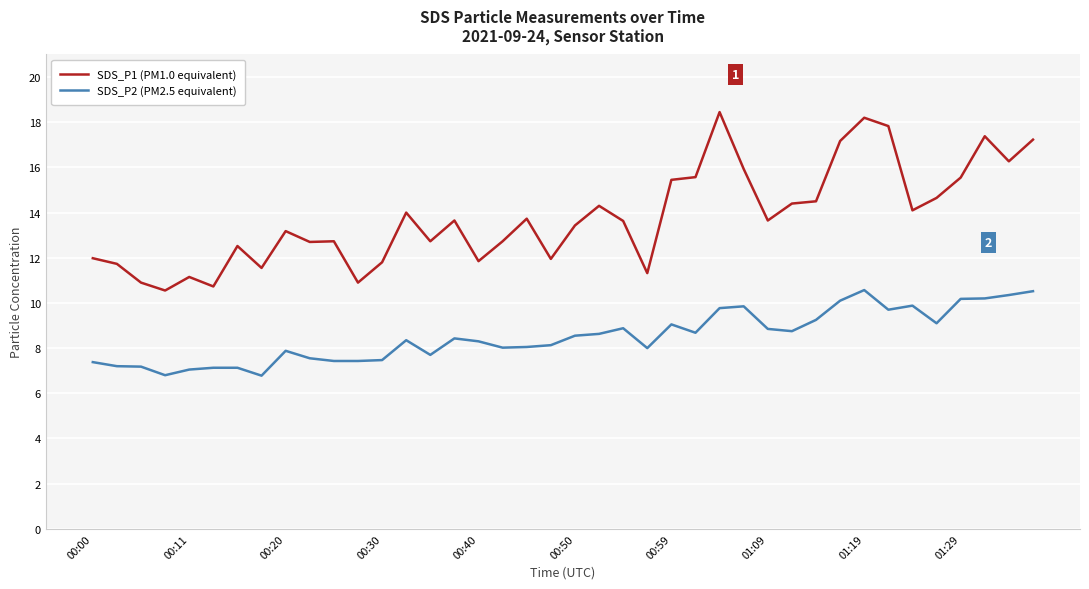

True or false: SDS_P1 (PM1.0 equivalent) and SDS_P2 (PM2.5 equivalent) cross at least once.

False